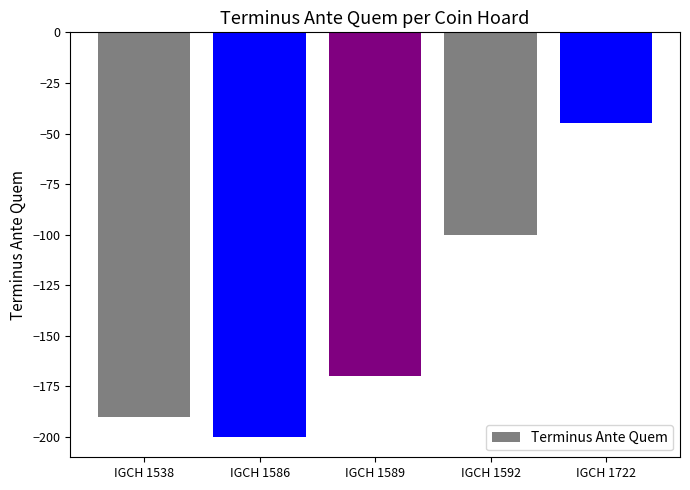

What is the value of the 1st bar from the left?

-190